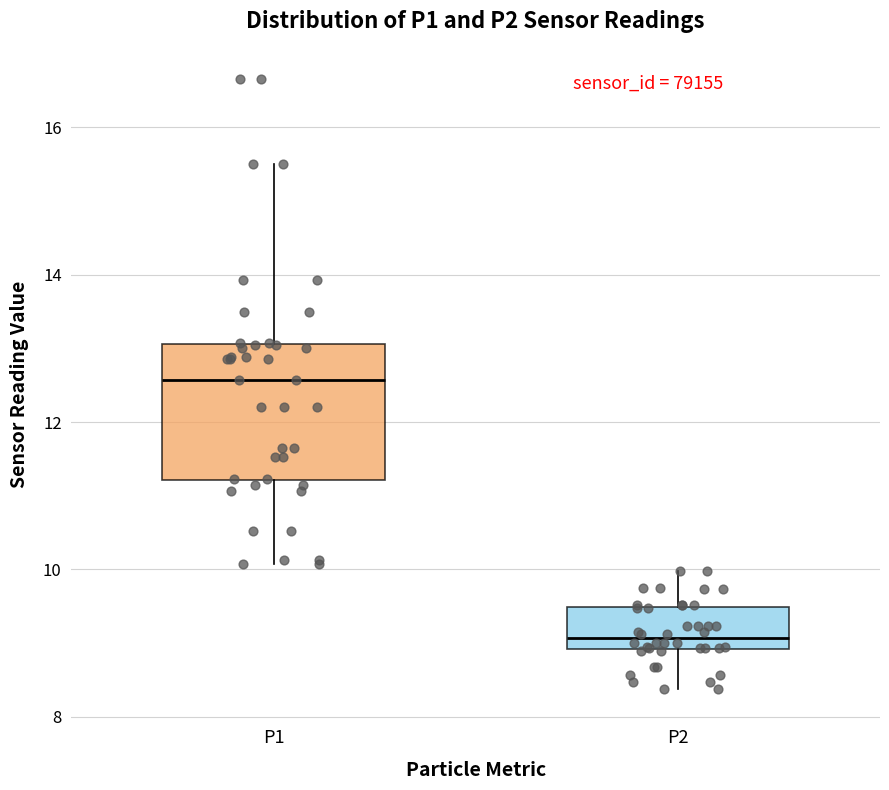

Comparing the boxes themselves (not the whiskers), which one is the tallest?

P1